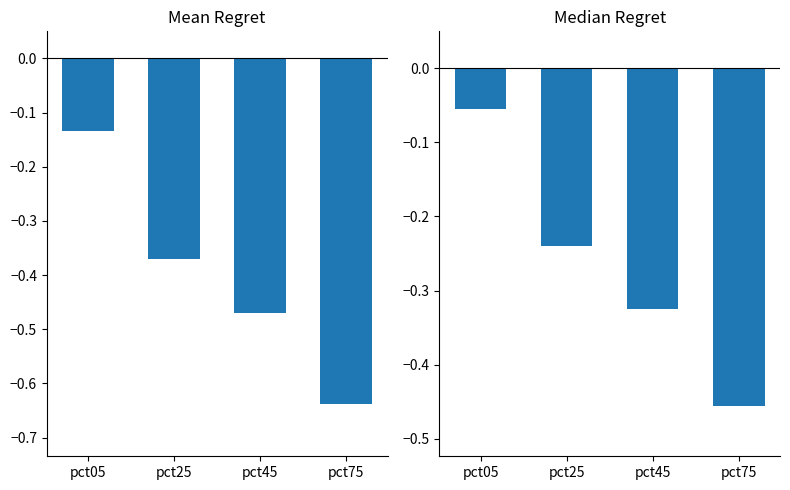

Reading left to right, transcribe all the data shown in this chart.

Jan: -0.1	-0.4	-0.5	-0.6
Mar: -0.1	-0.2	-0.3	-0.5